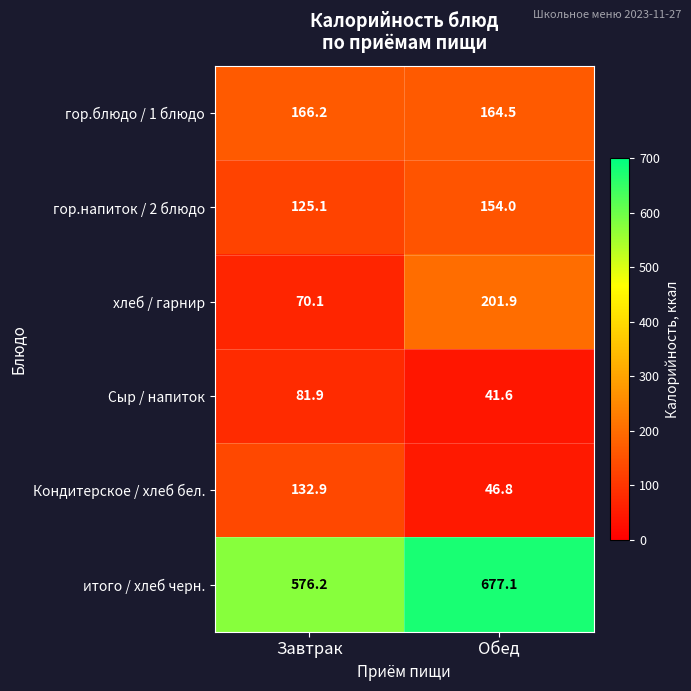

Between Завтрак and Обед, which series saw the biggest shift?

хлеб / гарнир